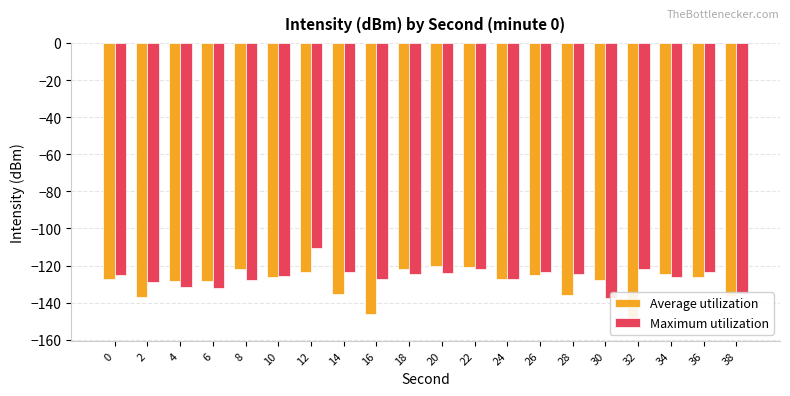

What is the sum of the Average utilization values at 18 and 10?

-247.9